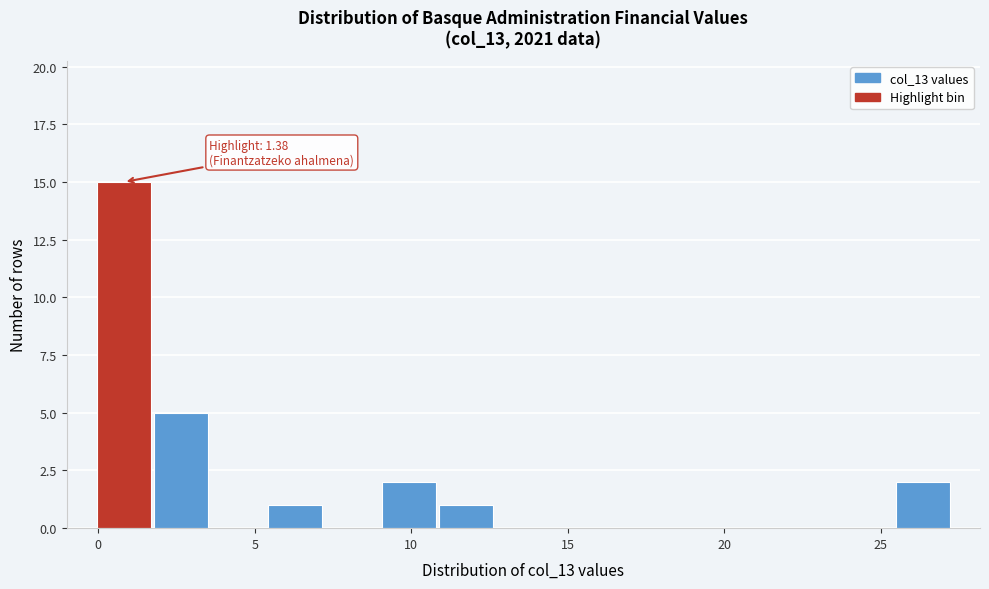

Read against the x-axis, roughly where is the centre of the tallest bar?

1.0